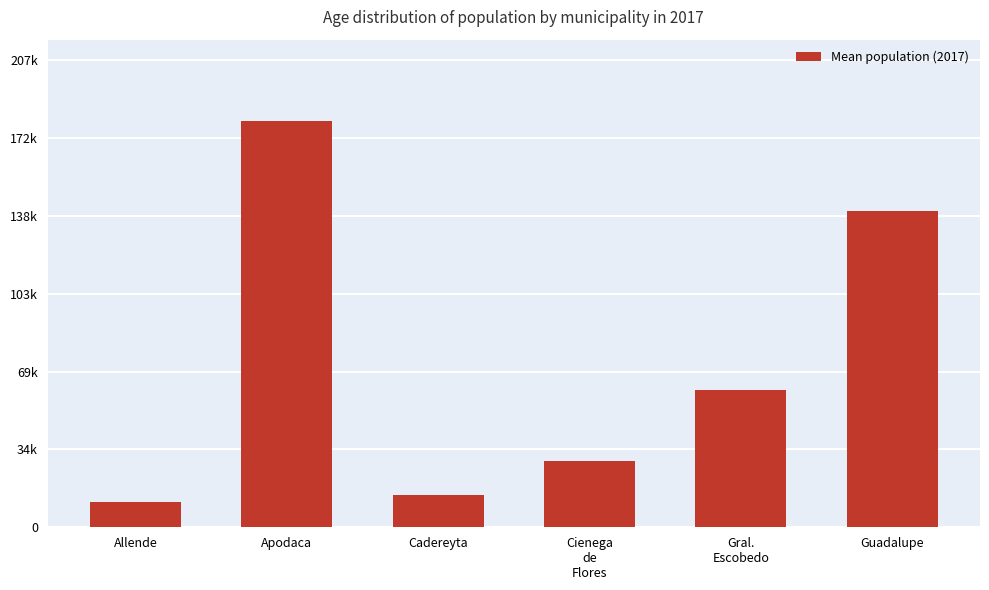

At which label is the value closest to 95708?

Gral.
Escobedo